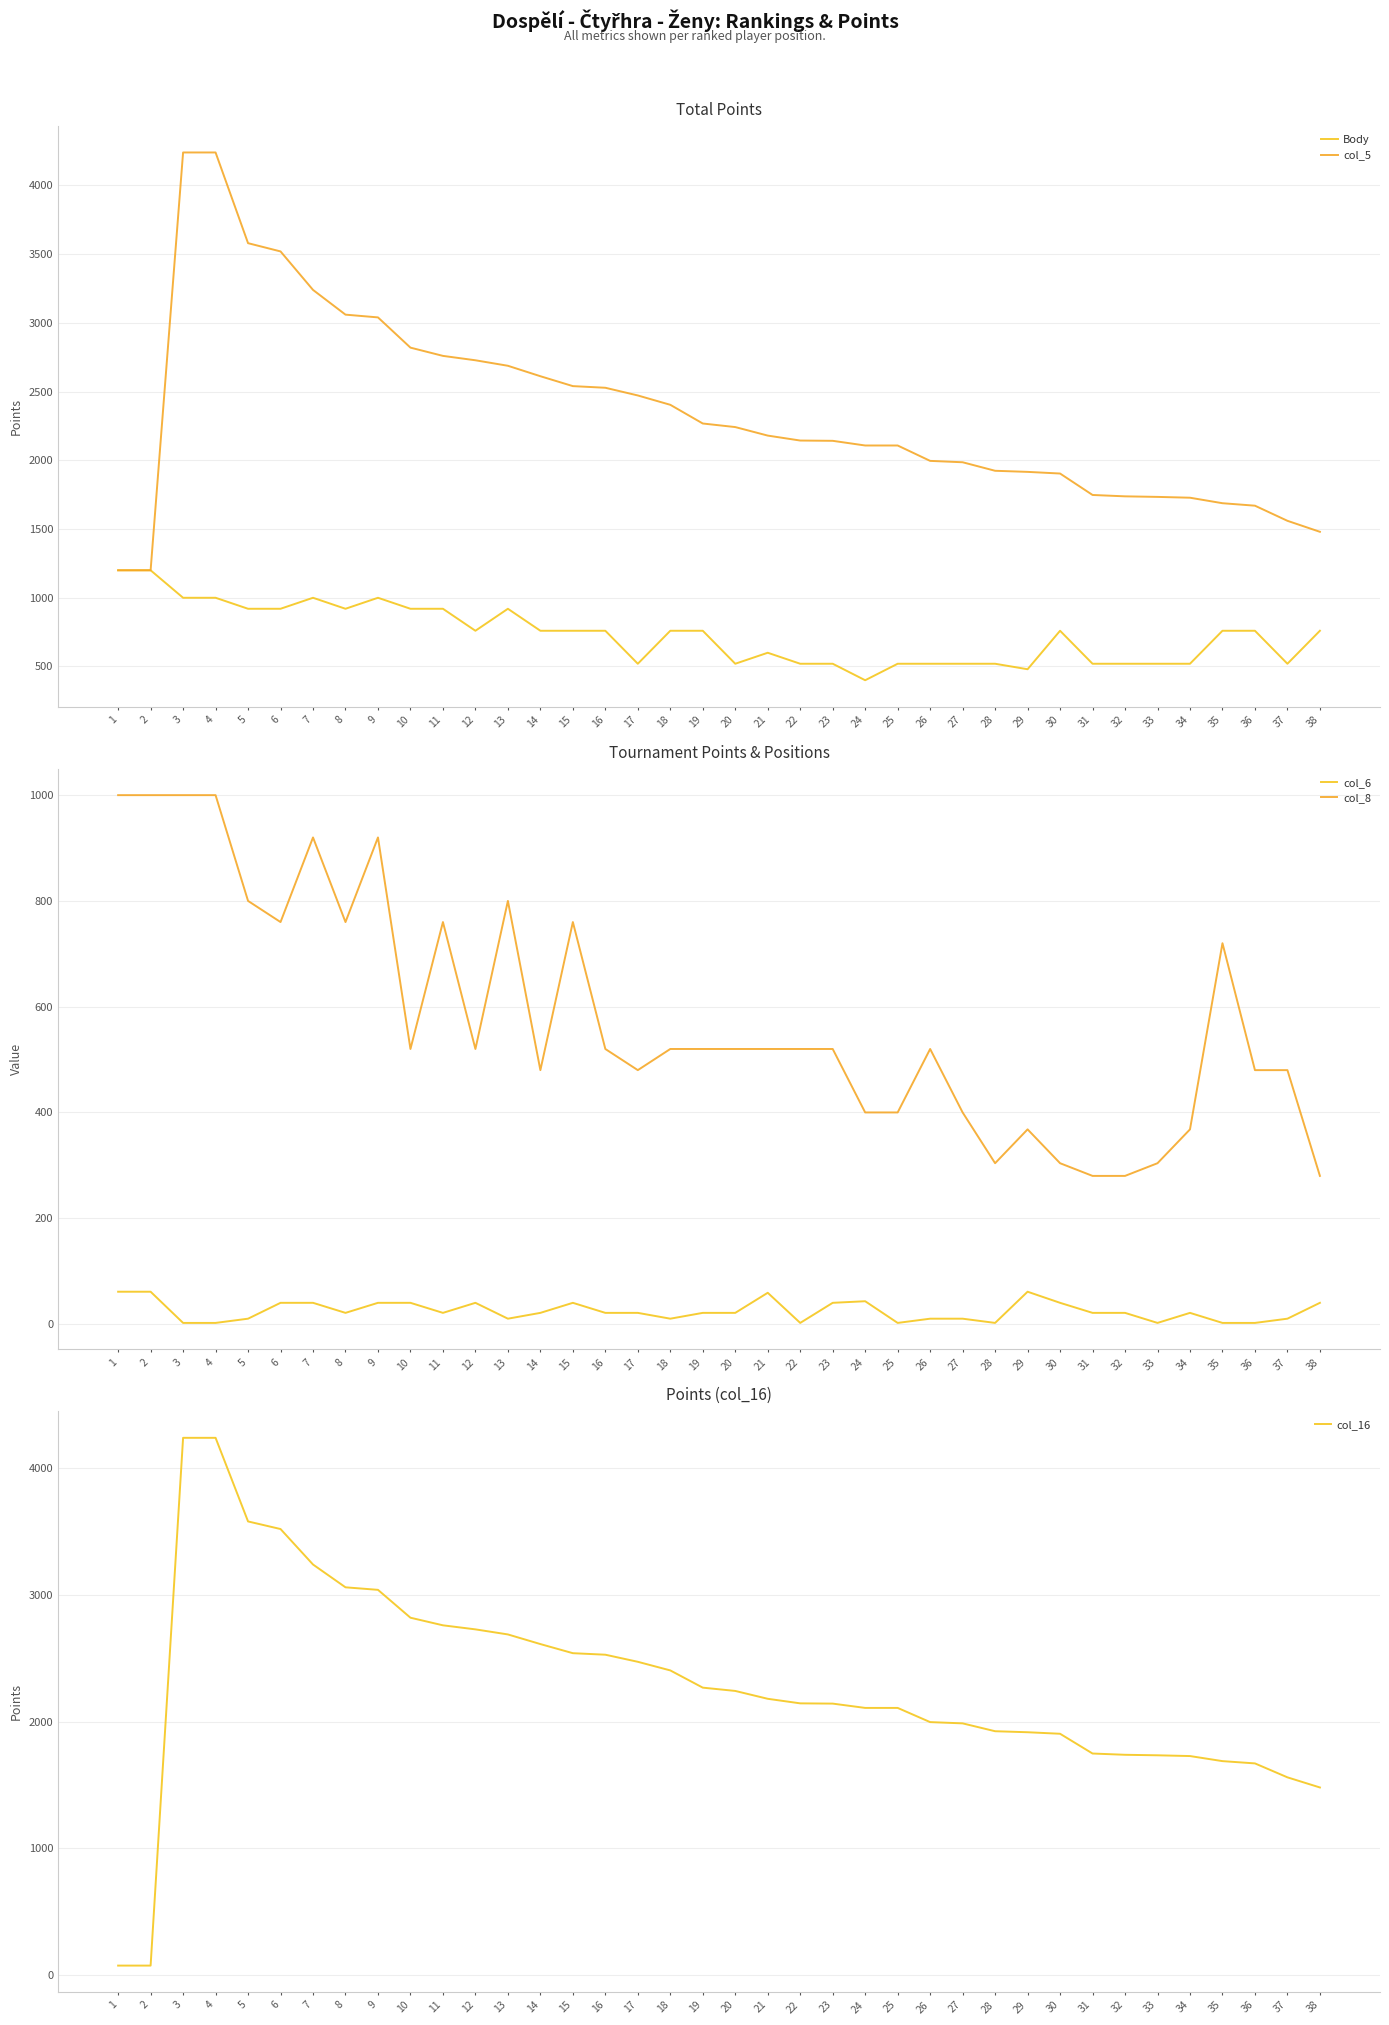

Is the value of col_8 at 23 greater than the value of col_16 at 7?

No